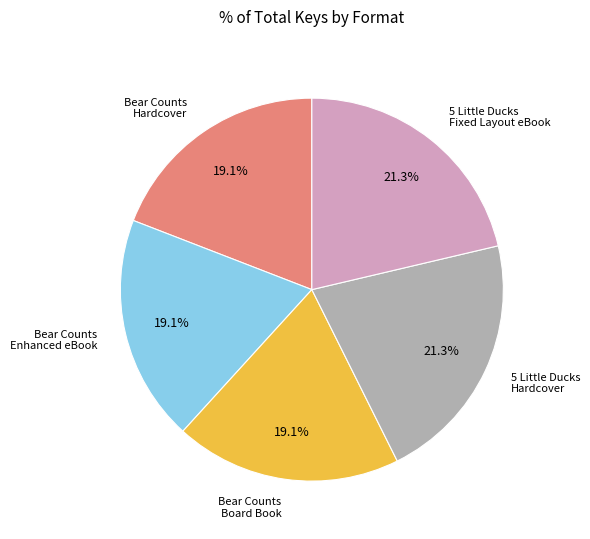

Approximately how many times larger is the value at Bear Counts Enhanced eBook compared to 5 Little Ducks Fixed Layout eBook?

0.9